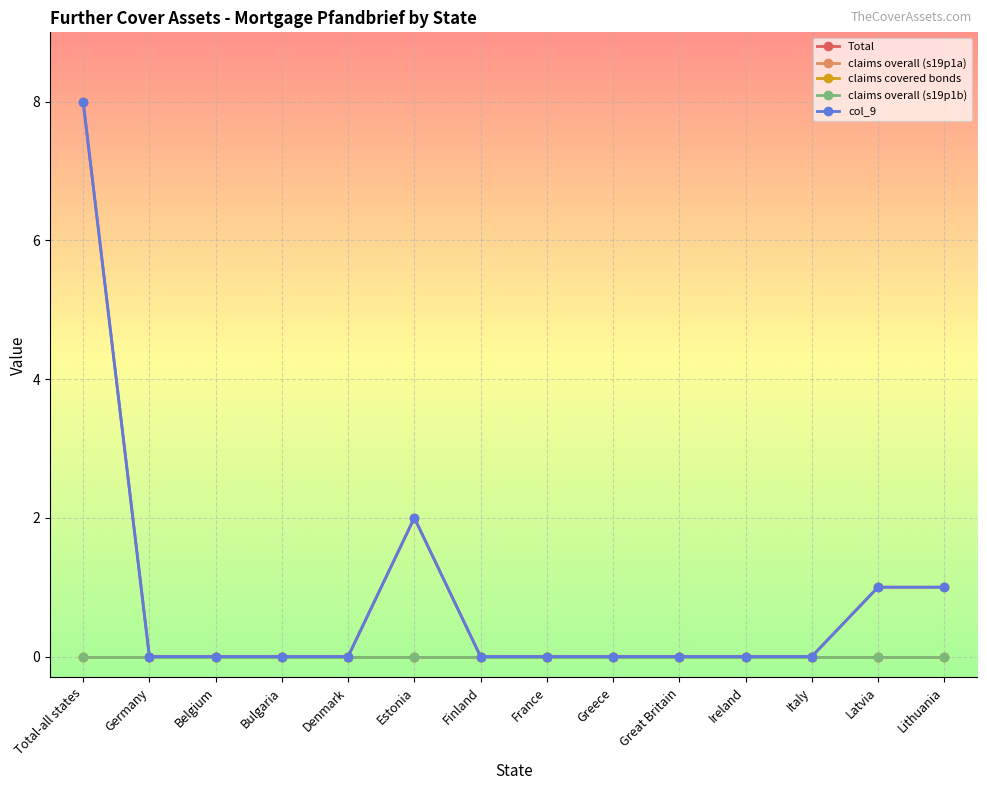

At which category is the sum across all series the highest?

Total-all states